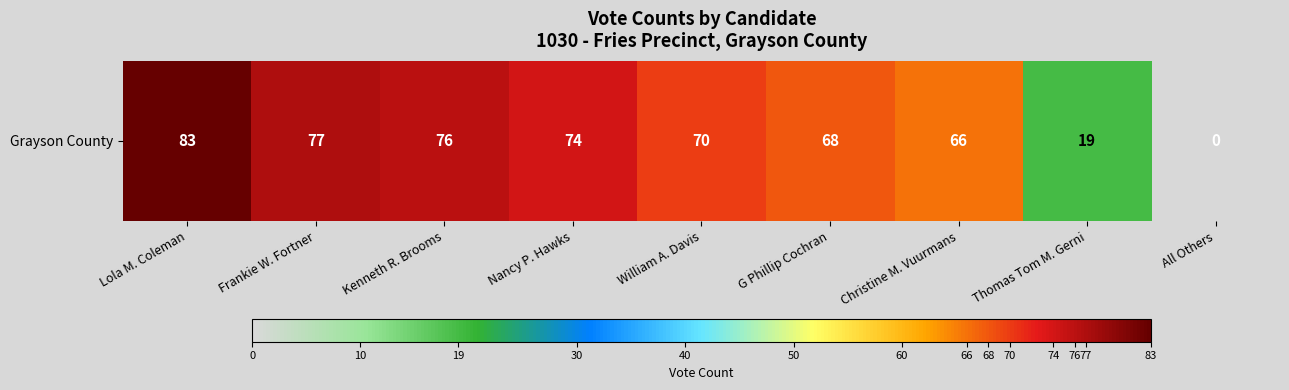

Reading left to right, extract all data points from this chart.

Lola M. Coleman=83	Frankie W. Fortner=77	Kenneth R. Brooms=76	Nancy P. Hawks=74	William A. Davis=70	G Phillip Cochran=68	Christine M. Vuurmans=66	Thomas Tom M. Gerni=19	All Others=0